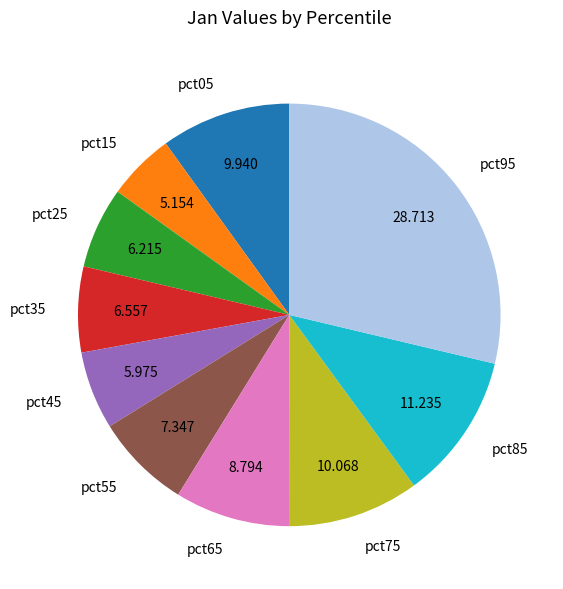

How many slices are in this pie chart?

10